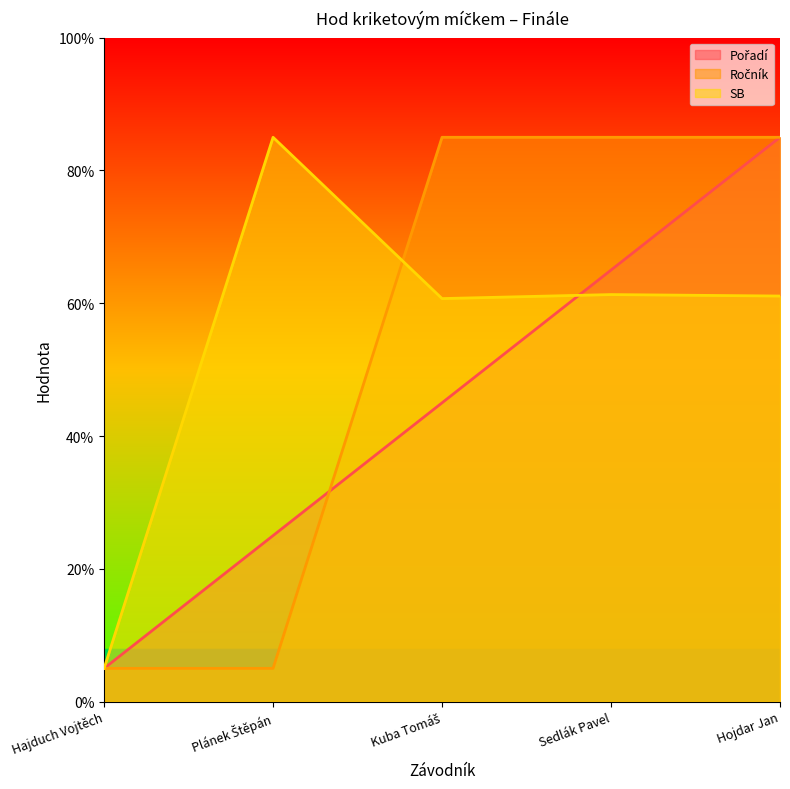

What is the minimum value for Ročník?

5.0